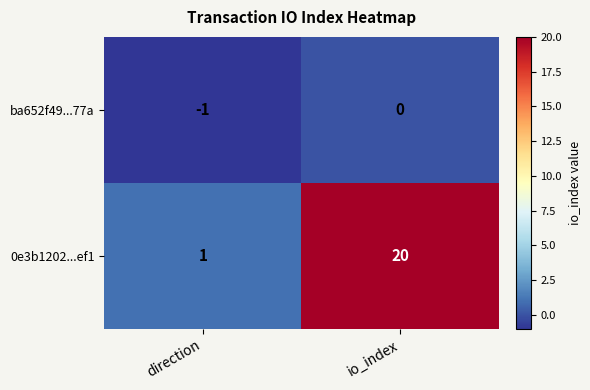

Is the value of ba652f49...77a at io_index greater than the value of 0e3b1202...ef1 at direction?

No